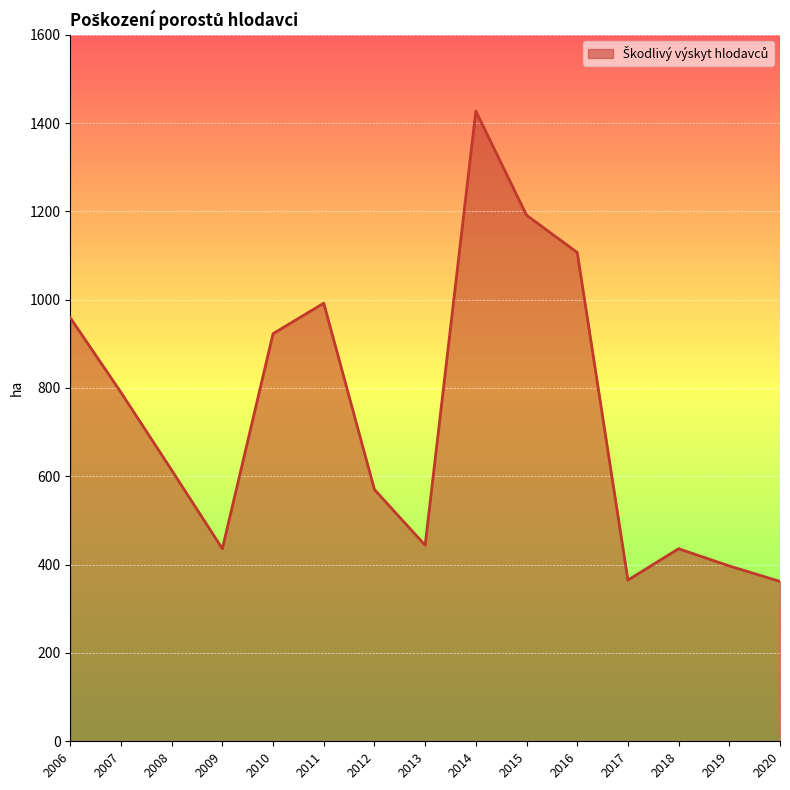

The chart shows a value of 1369.8 at 2006. True or false?

False